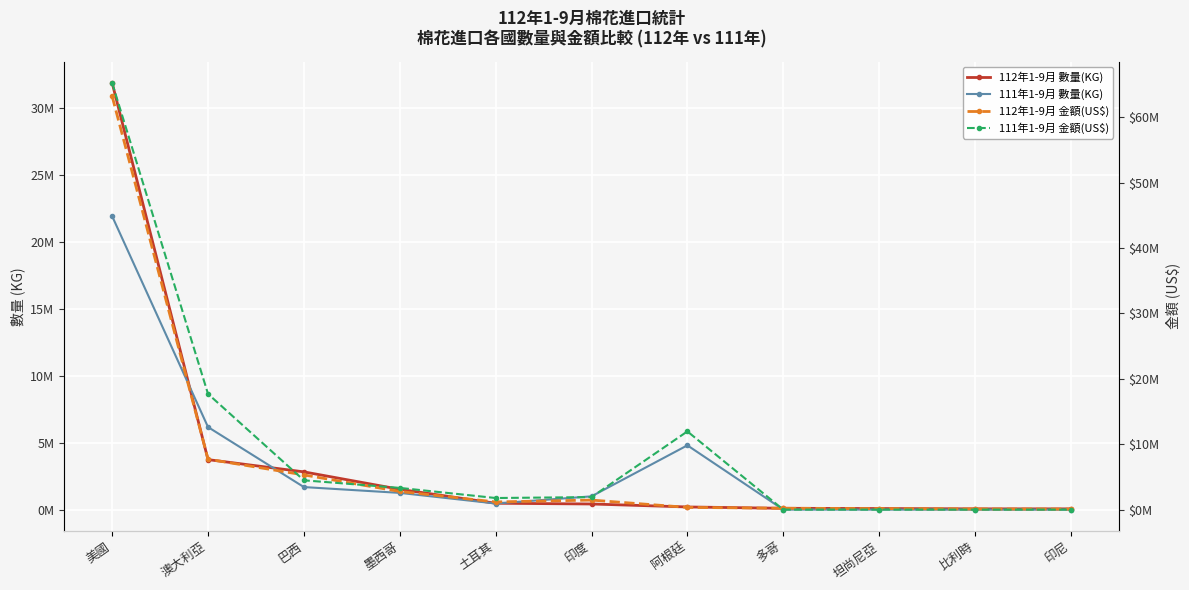

Reading right to left, list all the values displayed in this chart.

112年1-9月 數量(KG): 印尼=56752	比利時=57744	坦尚尼亞=81517	多哥=97978	阿根廷=198600	印度=420158	土耳其=475311	墨西哥=1515635	巴西=2818614	澳大利亞=3733387	美國=31859283
111年1-9月 數量(KG): 印尼=0	比利時=0	坦尚尼亞=0	多哥=0	阿根廷=4799725	印度=990621	土耳其=456082	墨西哥=1248895	巴西=1683433	澳大利亞=6163218	美國=21911092
112年1-9月 金額(US$): 印尼=80100	比利時=99100	坦尚尼亞=158400	多哥=207200	阿根廷=340700	印度=1459700	土耳其=1172300	墨西哥=2774400	巴西=5301900	澳大利亞=7708200	美國=63185300
111年1-9月 金額(US$): 印尼=0	比利時=0	坦尚尼亞=0	多哥=0	阿根廷=11956300	印度=1912700	土耳其=1773100	墨西哥=3321300	巴西=4479000	澳大利亞=17683300	美國=65220500